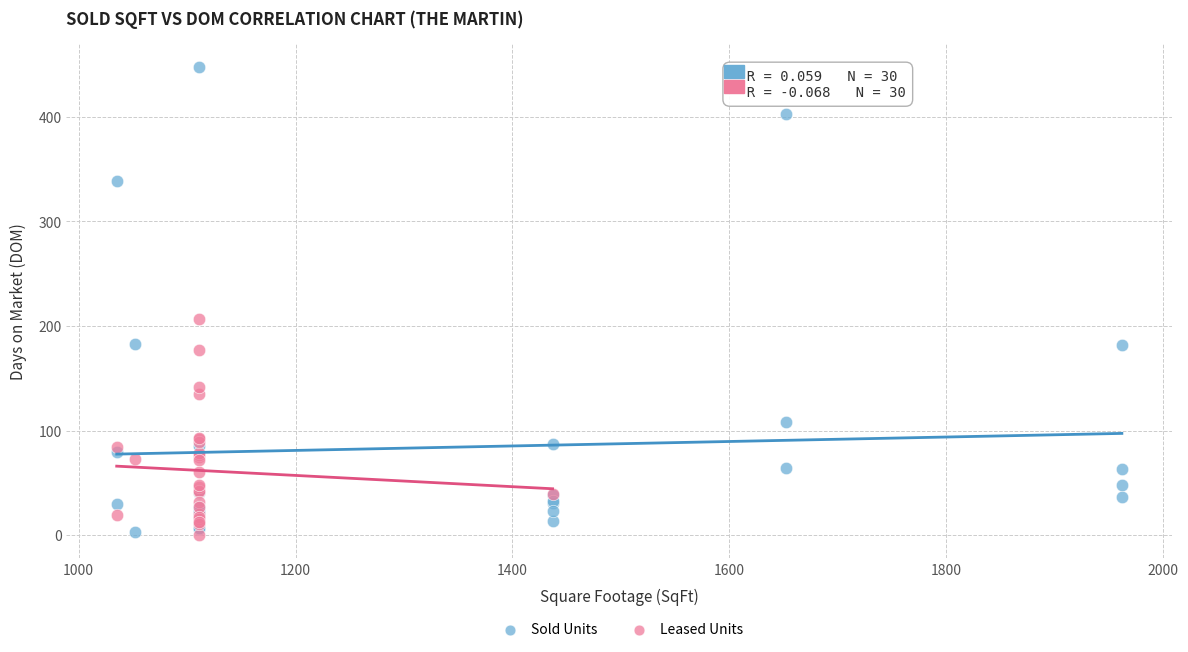

Which series contains the highest Y value?

Sold Units